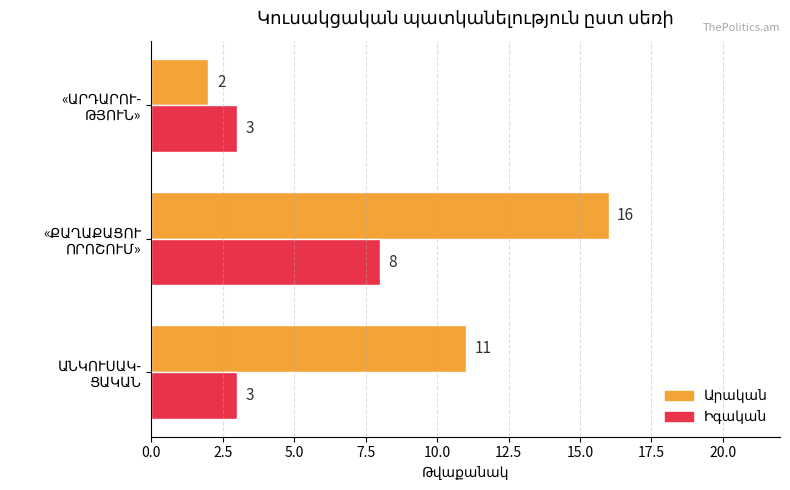

What is the greatest value displayed?

16